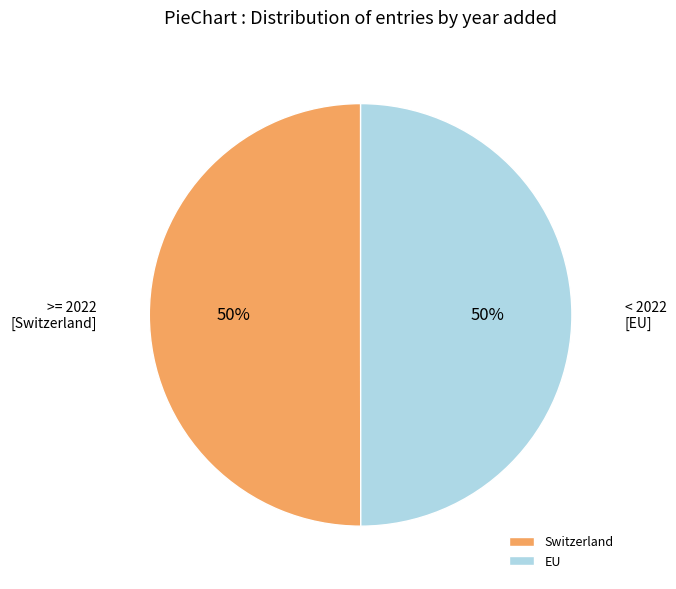

Is the sum of Switzerland and EU greater than half?

Yes